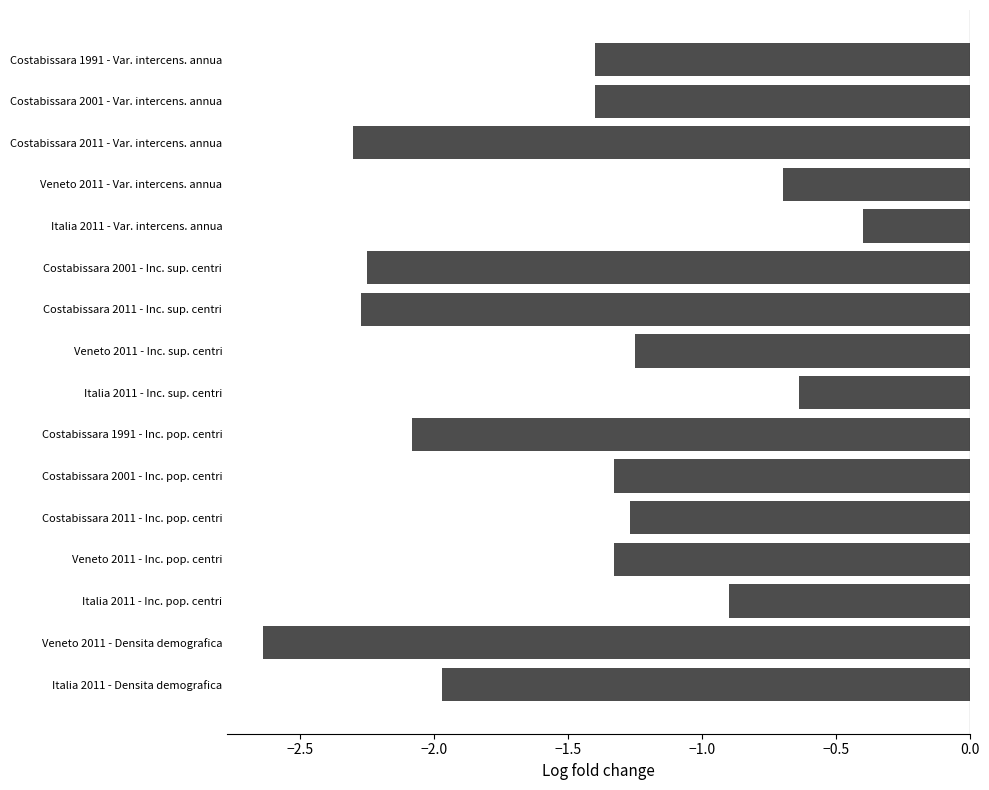

Is it true that the value at Costabissara 2011 - Var. intercens. annua is -1.6?

False